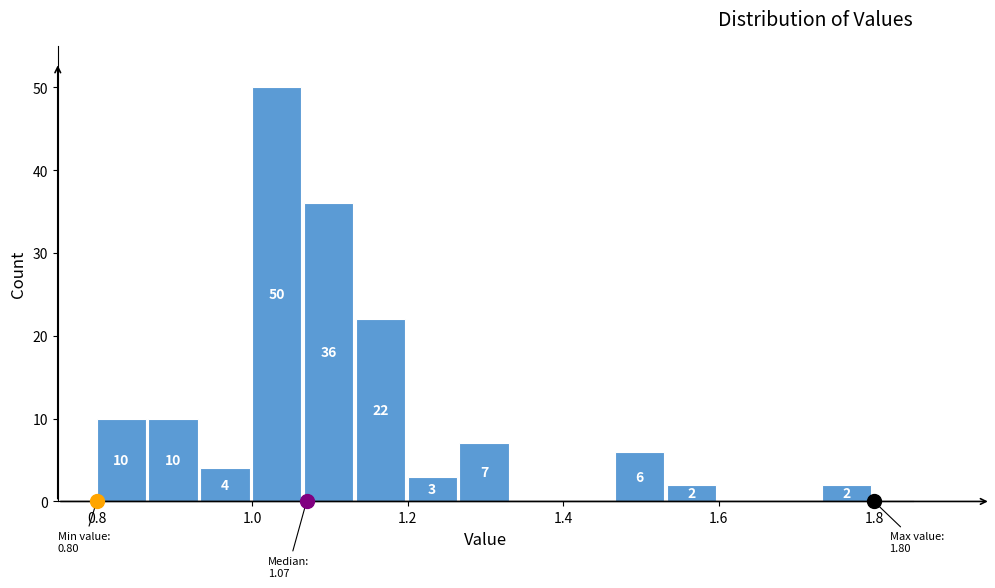

Around what value on the x-axis is the tallest bar? Give the approximate position of its centre, as read against the axis.

1.04